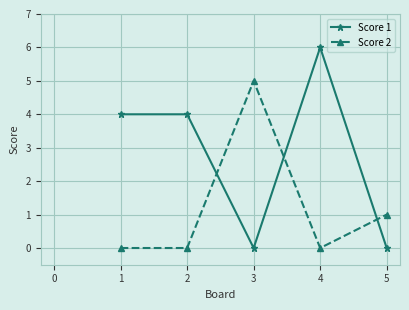

List the series in order of their overall mean, lowest first.

Score 2, Score 1